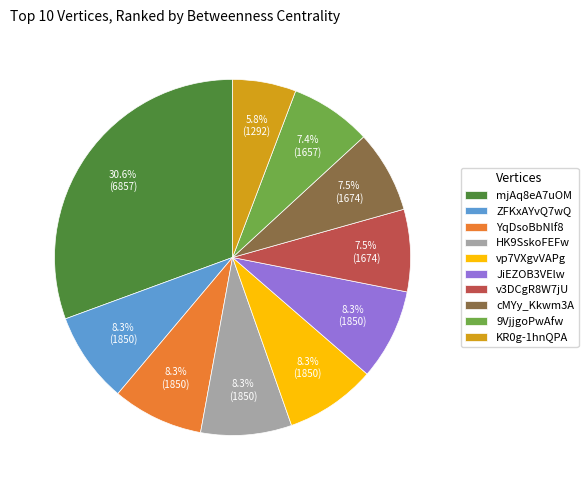

Is there a majority slice in this chart?

No